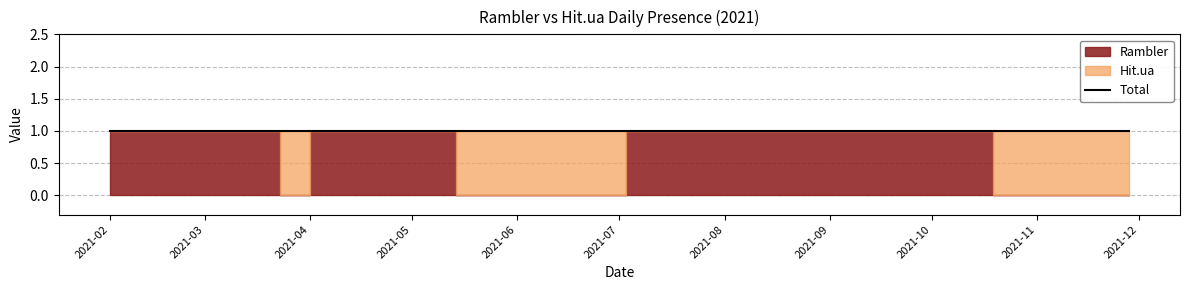

Between 2021-04-01 and 2021-05-01, which series saw the biggest shift?

Rambler